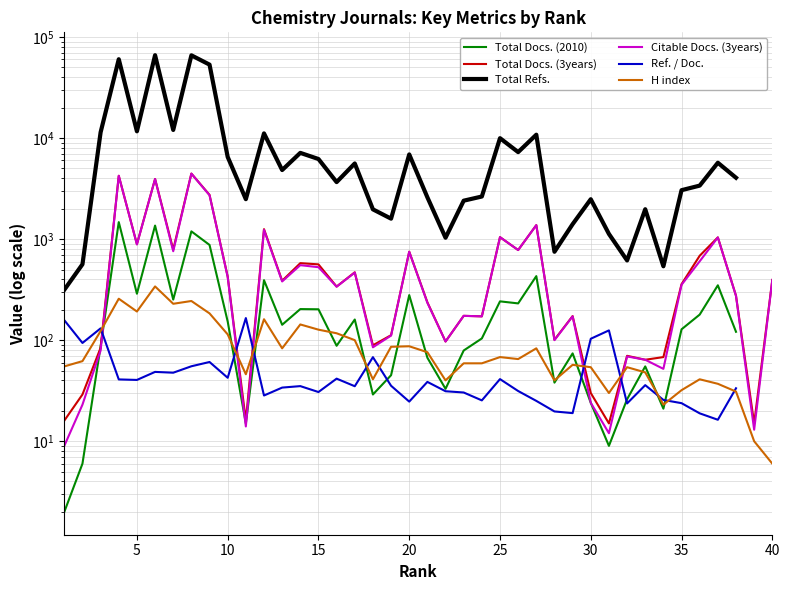

What is the value of the Total Docs. (3years) point at the 3rd from the left?

84.0